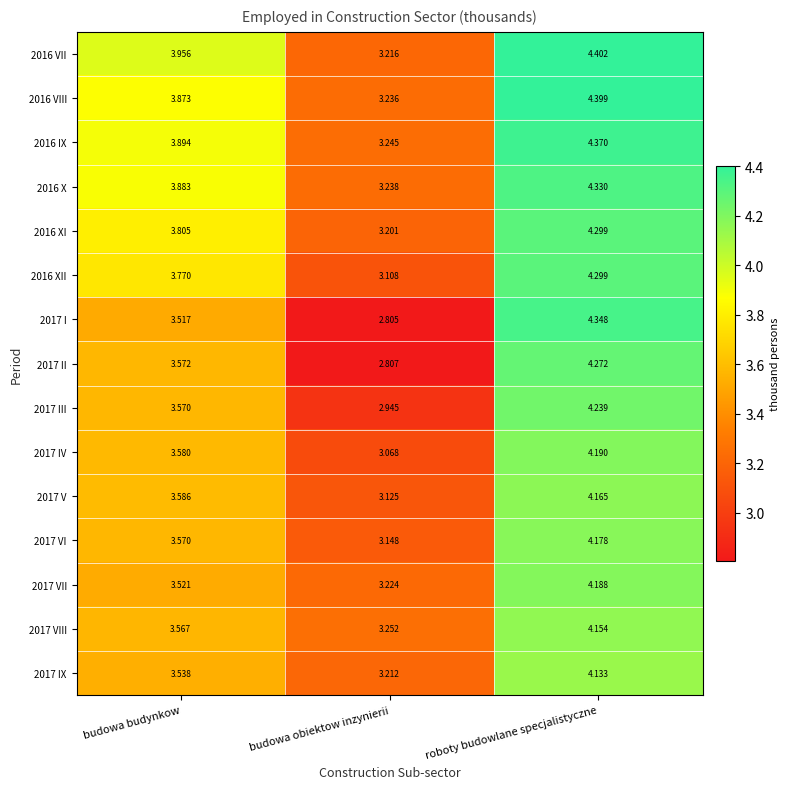

Is the value of 2017 II at budowa budynkow greater than the value of 2016 XI at budowa obiektow inzynierii?

Yes